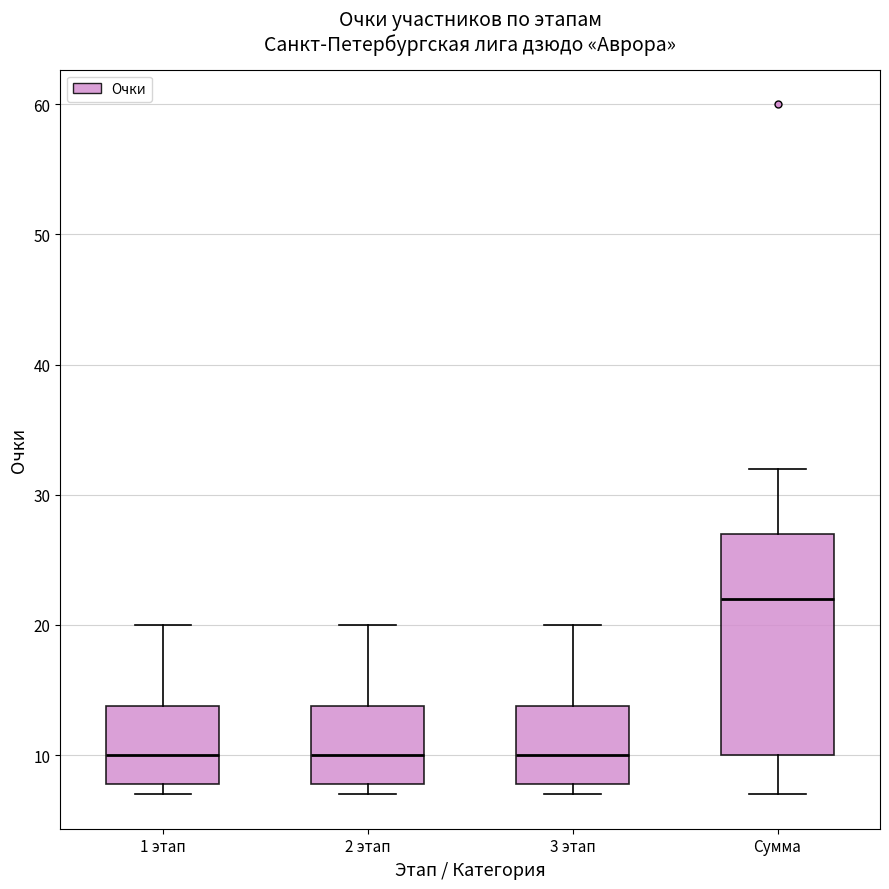

Reading left to right, read every box against the y-axis: the position of its median line, the range the box covers, and the ends of its whiskers. The values are not printed on the chart, so give them approximately, as read against the axis.

1 этап: median 10, box 8 to 14, whiskers 7 to 20
2 этап: median 10, box 8 to 14, whiskers 7 to 20
3 этап: median 10, box 8 to 14, whiskers 7 to 20
Сумма: median 22, box 10 to 27, whiskers 7 to 32